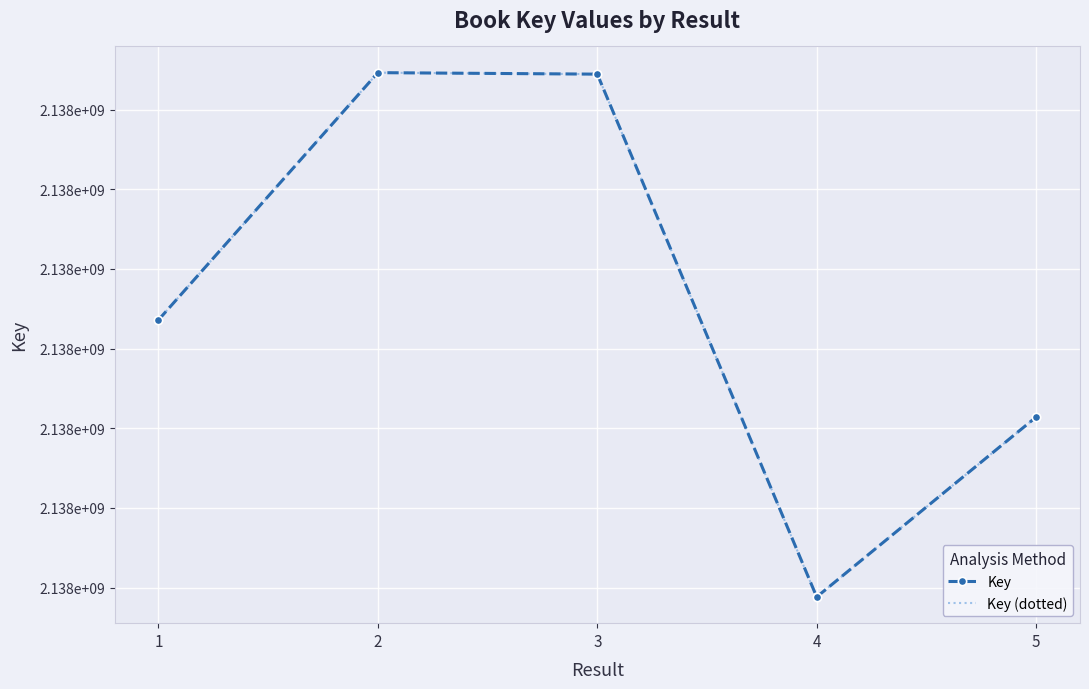

True or false: Key (dotted) and Key intersect in this chart.

False